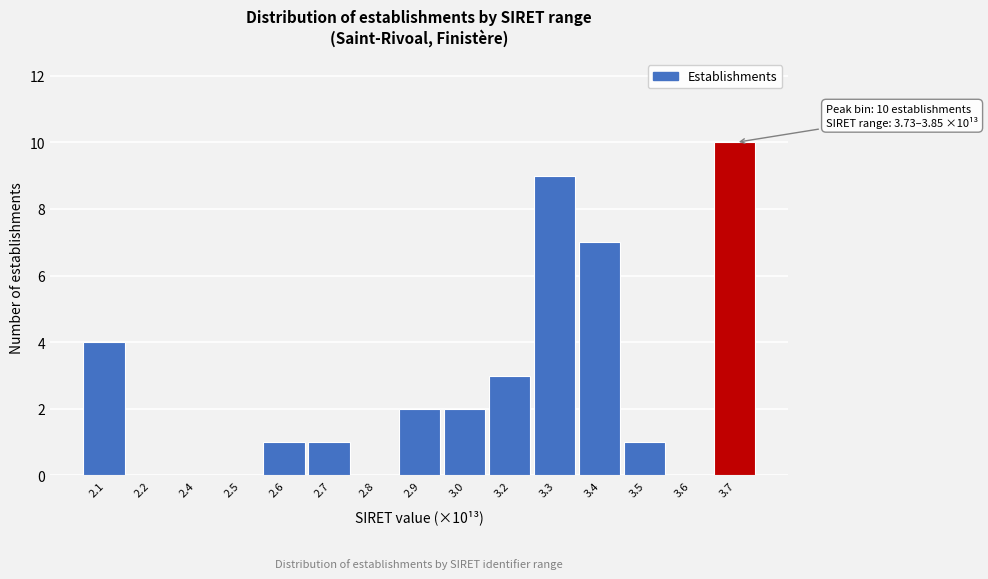

Reading right to left, transcribe all the data shown in this chart.

3.7=10	3.6=0	3.5=1	3.4=7	3.3=9	3.2=3	3.0=2	2.9=2	2.8=0	2.7=1	2.6=1	2.5=0	2.4=0	2.2=0	2.1=4